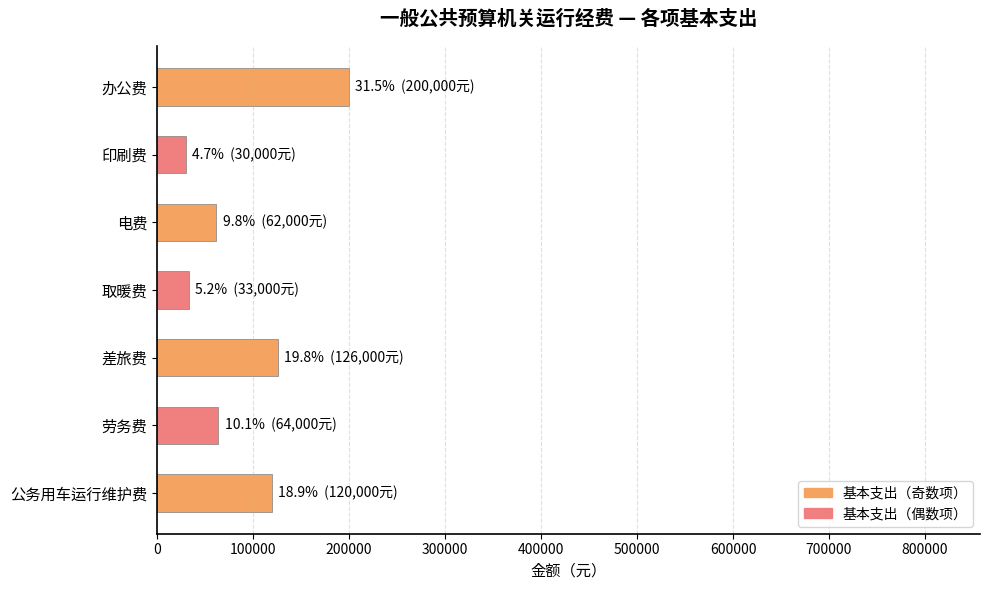

Are the bars horizontal?

Yes